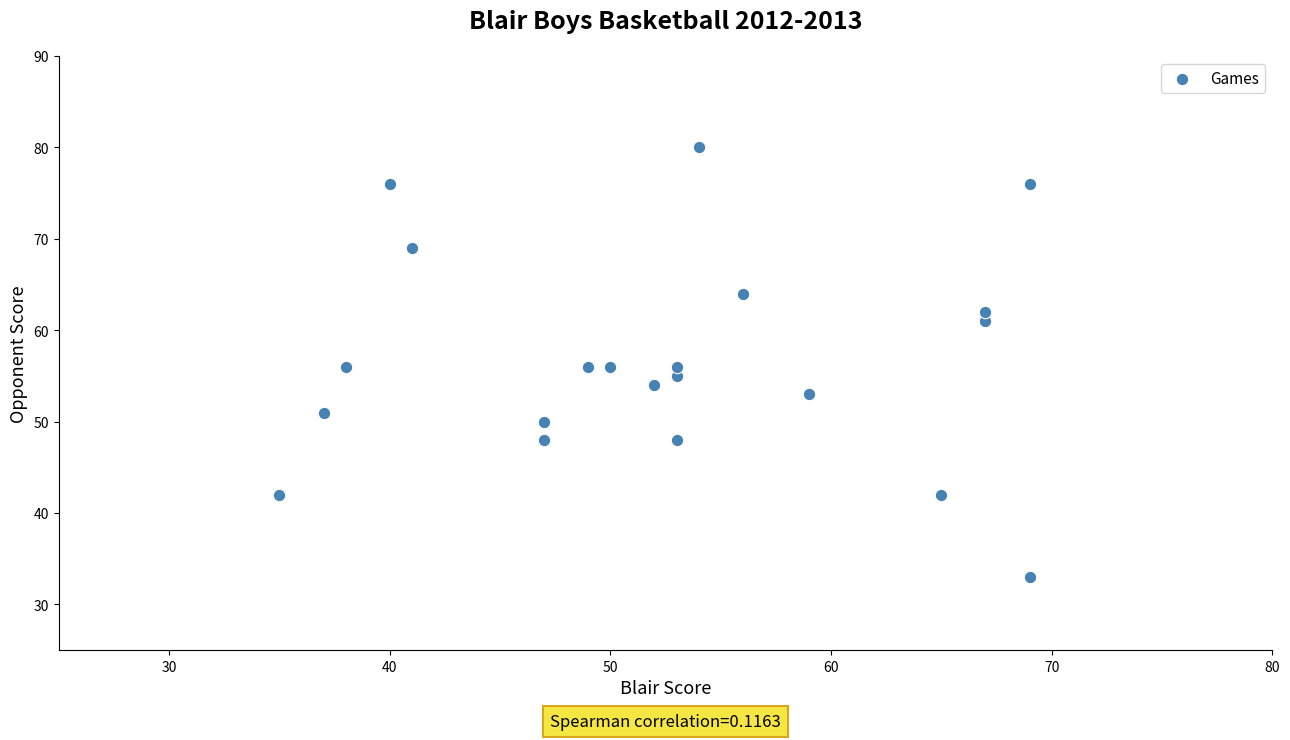

What is the range of X values (max minus min)?

34